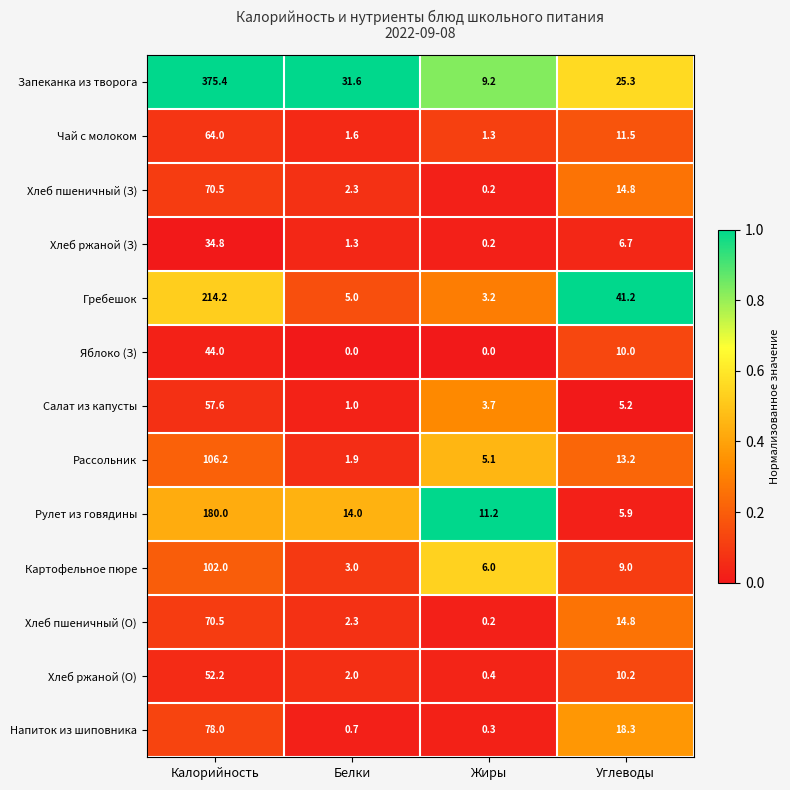

Which category has the highest value in the Запеканка из творога series?

Калорийность